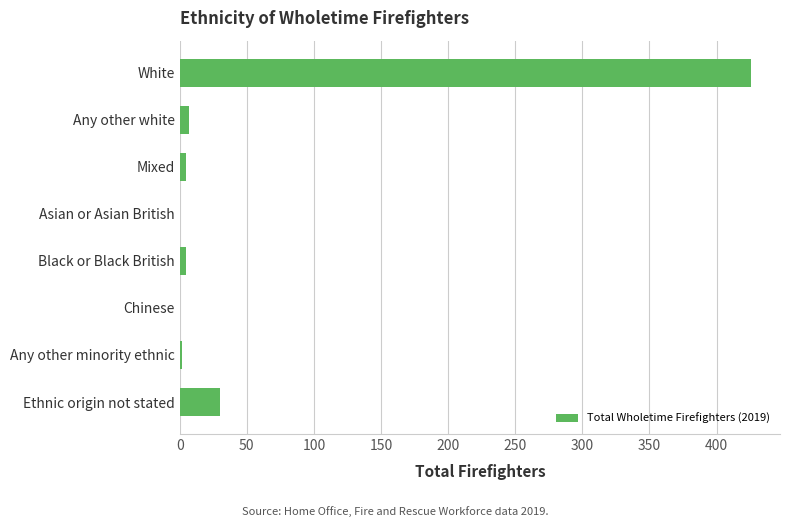

Are the bars horizontal?

Yes